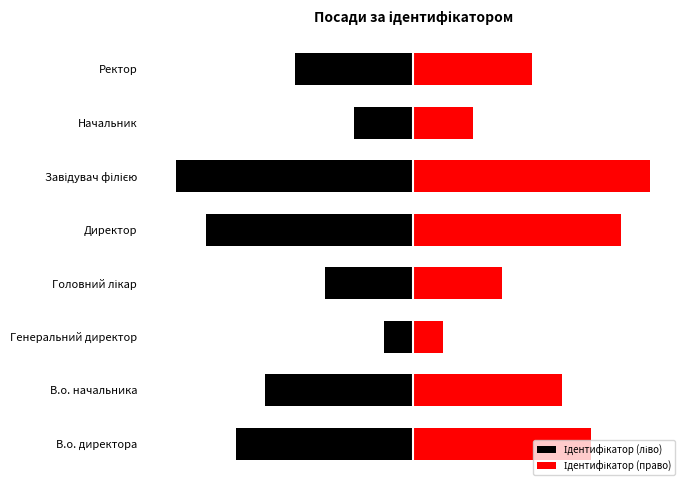

At how many categories does at least one series exceed 0?

8